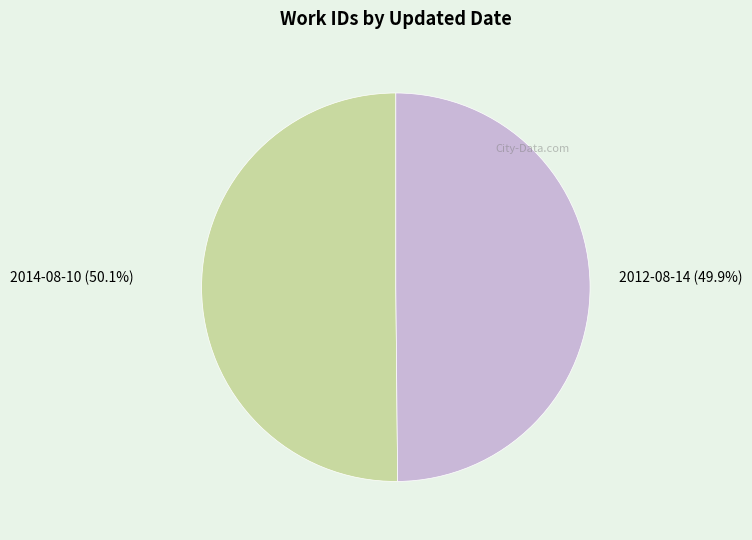

Rank the categories by value from highest to lowest.

2014-08-10, 2012-08-14